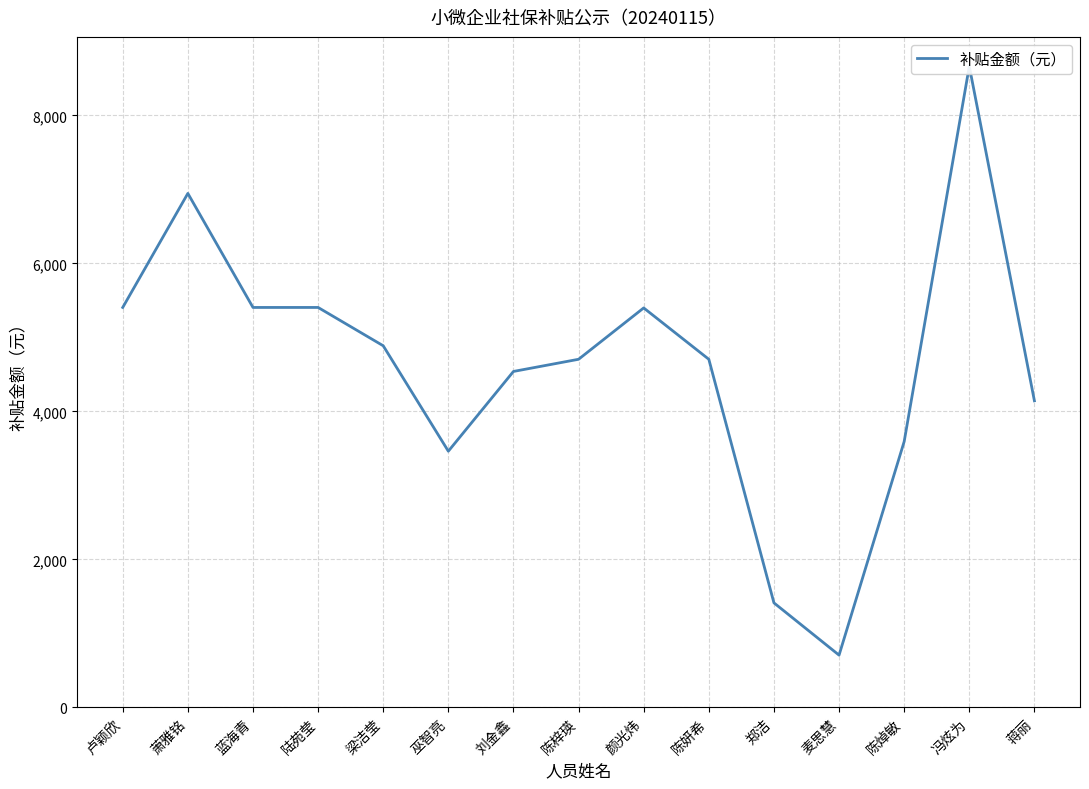

Is it true that the value at 蓝海青 is 8062.1?

False